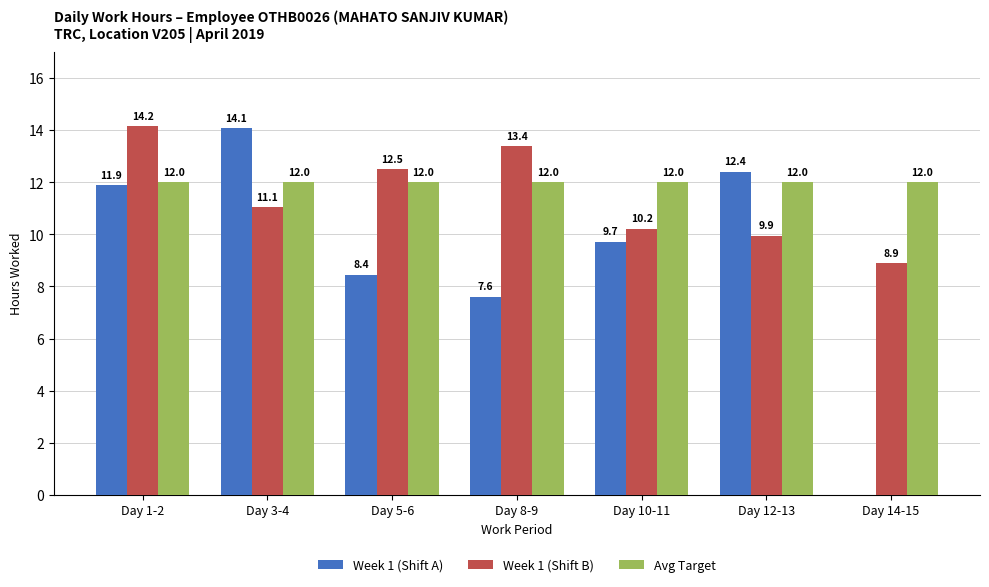

True or false: Week 1 (Shift A) has a value of 9.1 at Day 14-15.

False